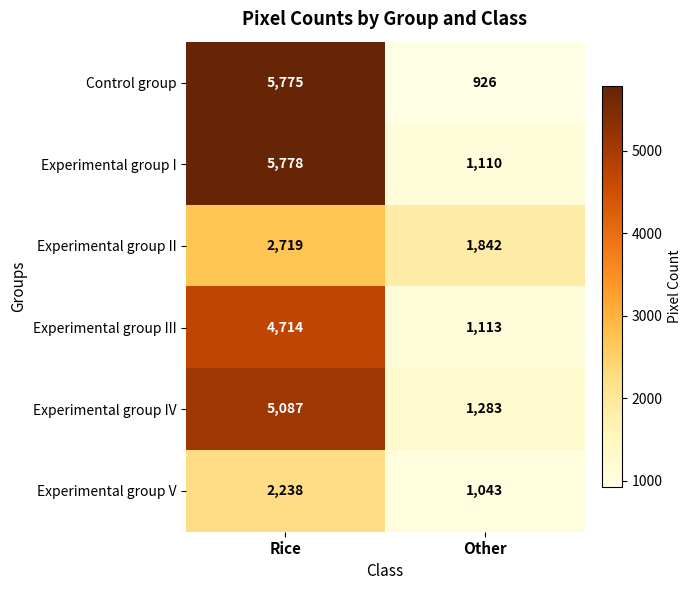

Which series changed the most between Rice and Other?

Control group